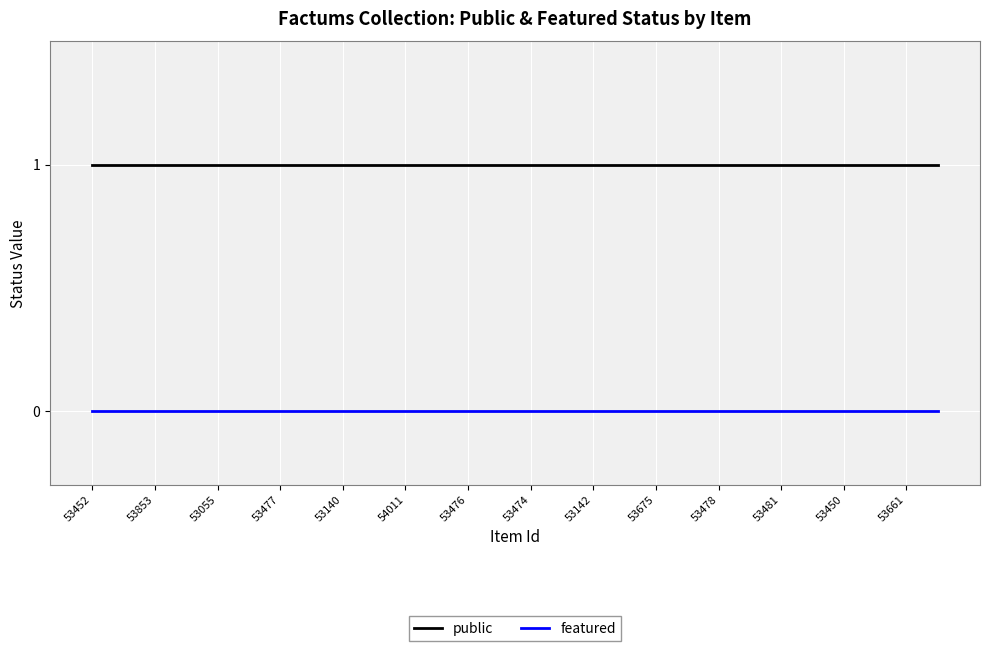

Which series has the largest total across all categories?

public